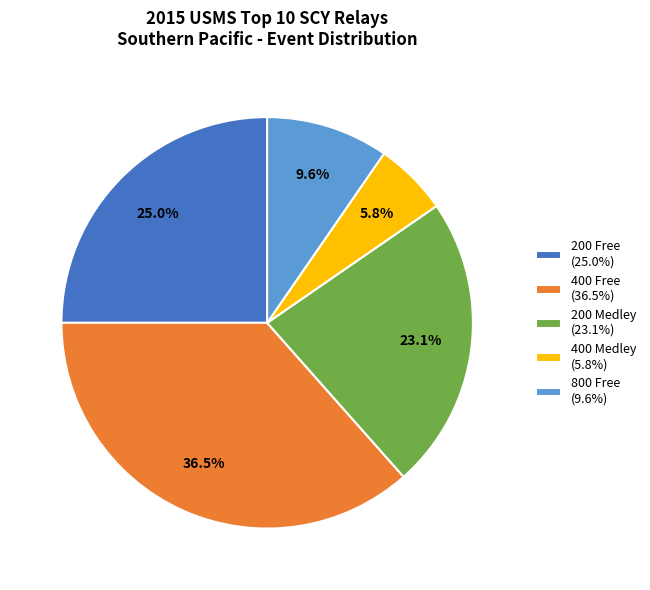

Count the number of slices in the pie.

5